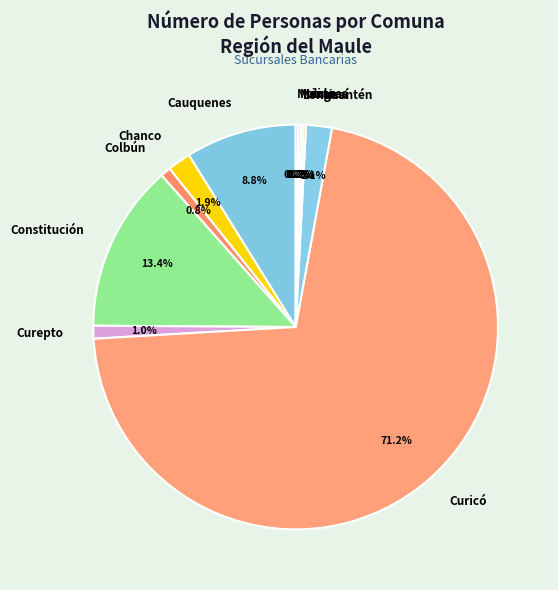

Which slice is the largest?

Curicó